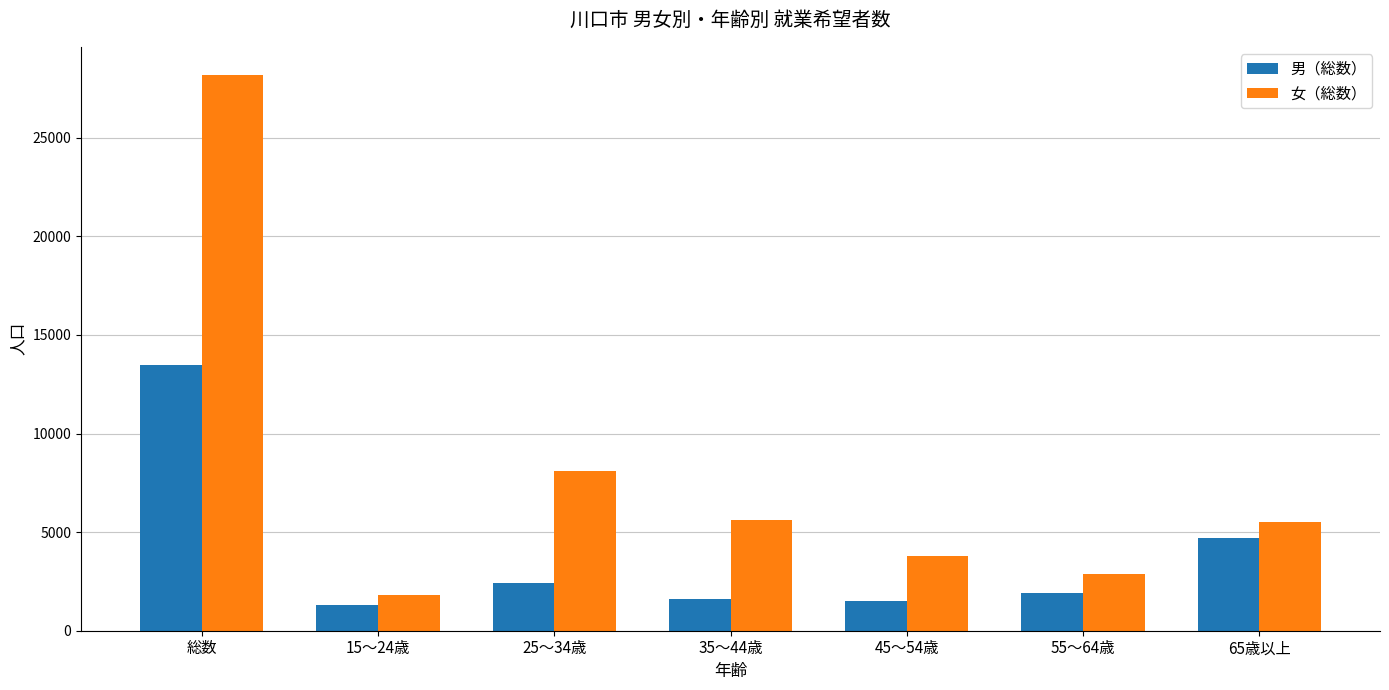

What is the average value of the 女（総数） series?

7986